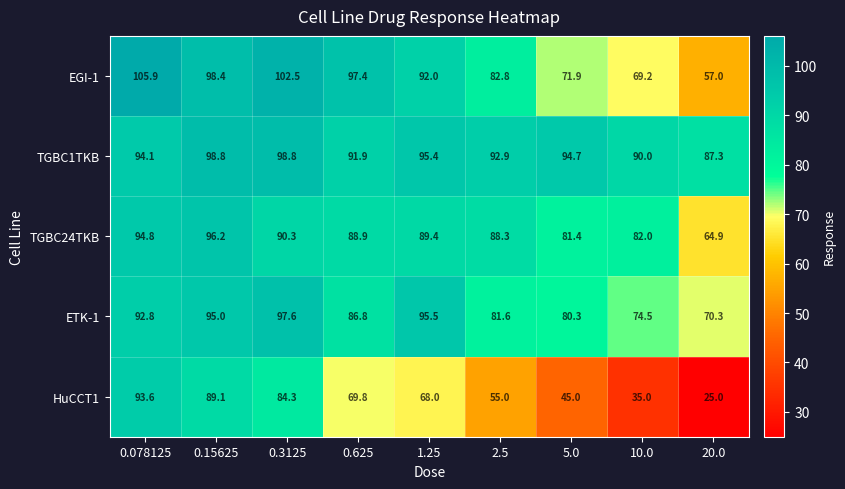

What is the spread (max minus min) of values at 2.5?

37.9